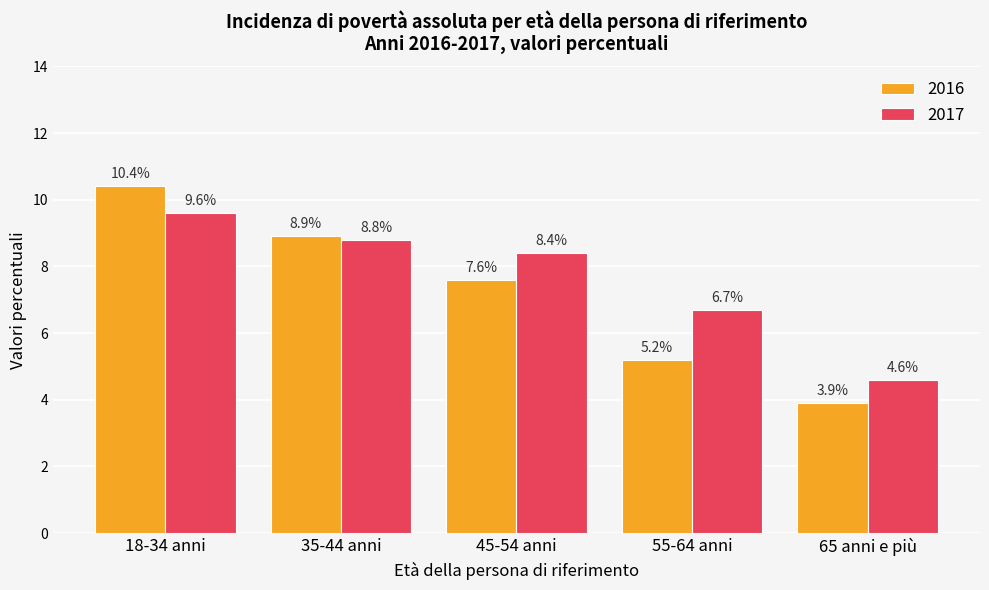

At which category is the sum across all series the highest?

18-34 anni